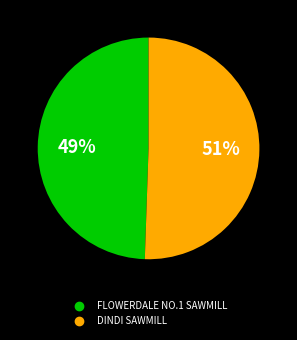

To the nearest percent, what is the combined percentage of FLOWERDALE NO.1 SAWMILL and DINDI SAWMILL?

100%